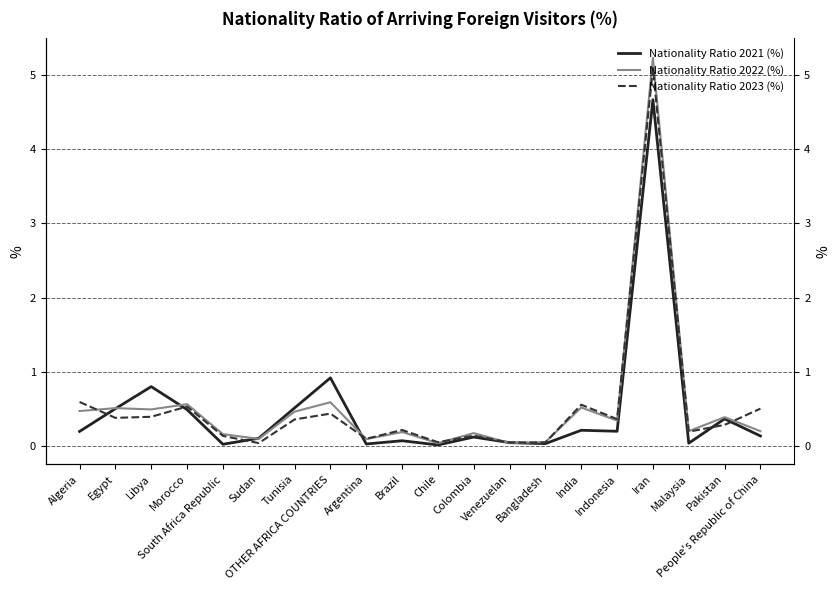

True or false: Nationality Ratio 2021 (%) has more than 1 interior local peaks.

True